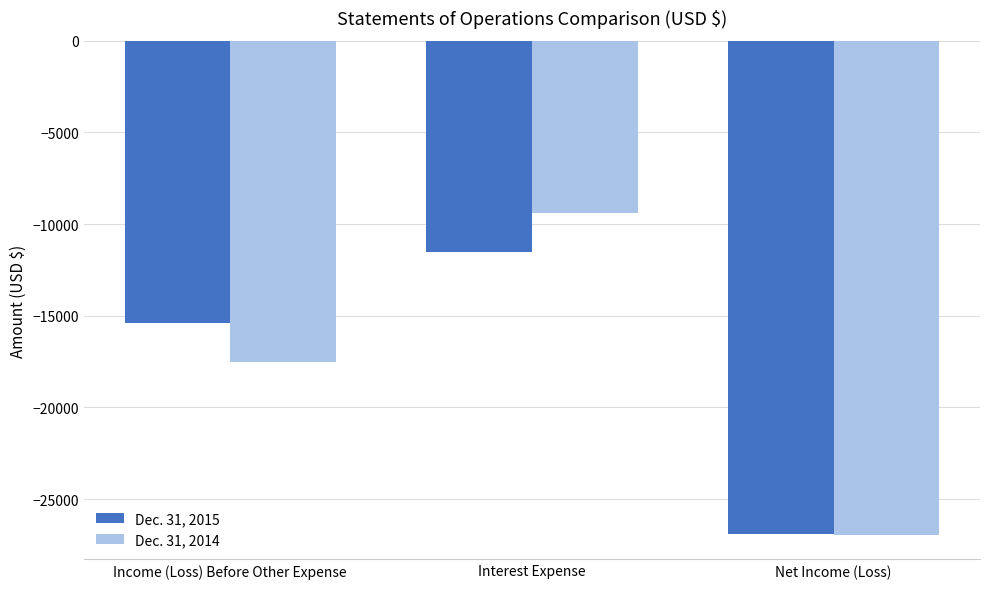

How many Dec. 31, 2015 values are between -26930 and -11530?

3